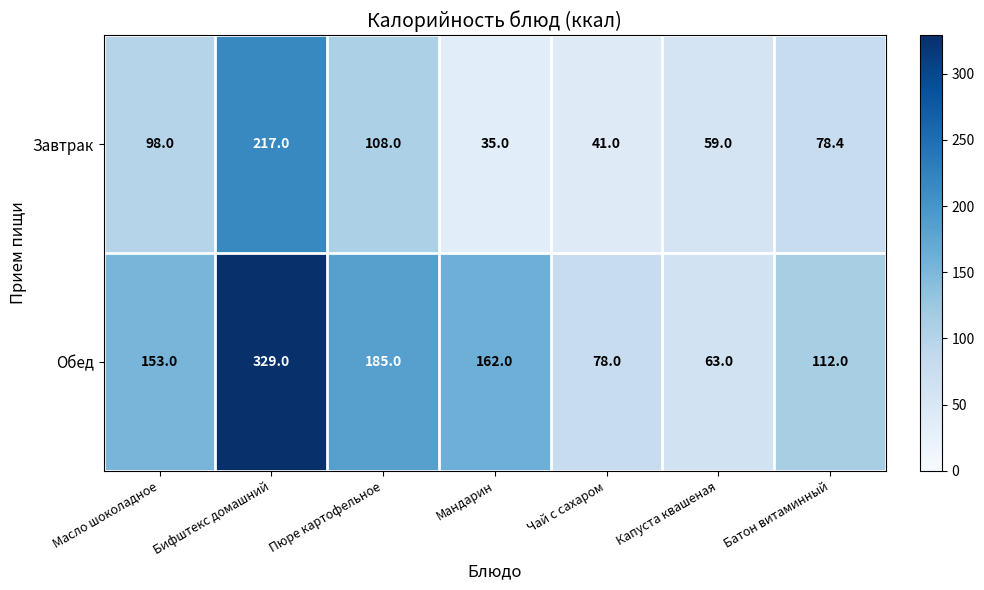

What is the smallest value displayed?

35.0